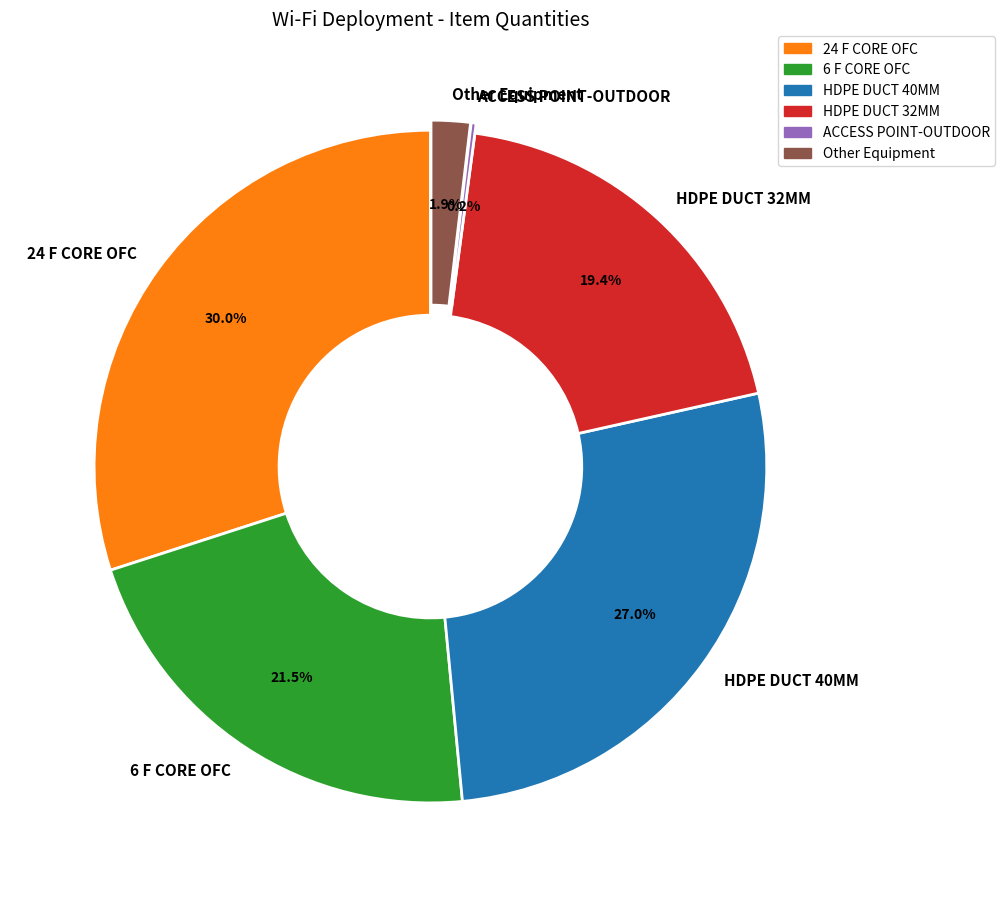

Approximately how many times larger is the value at 6 F CORE OFC compared to 24 F CORE OFC?

0.7